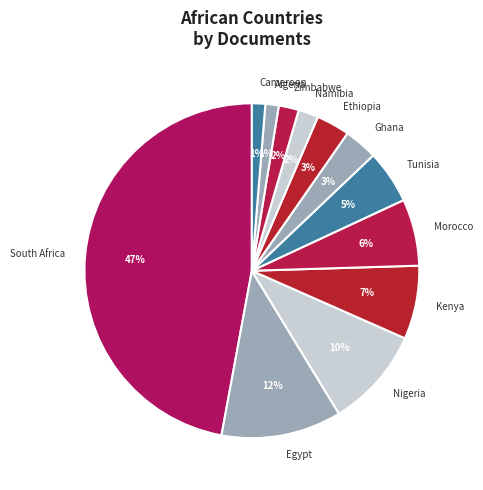

To the nearest percent, what percentage of the pie is Cameroon?

1%